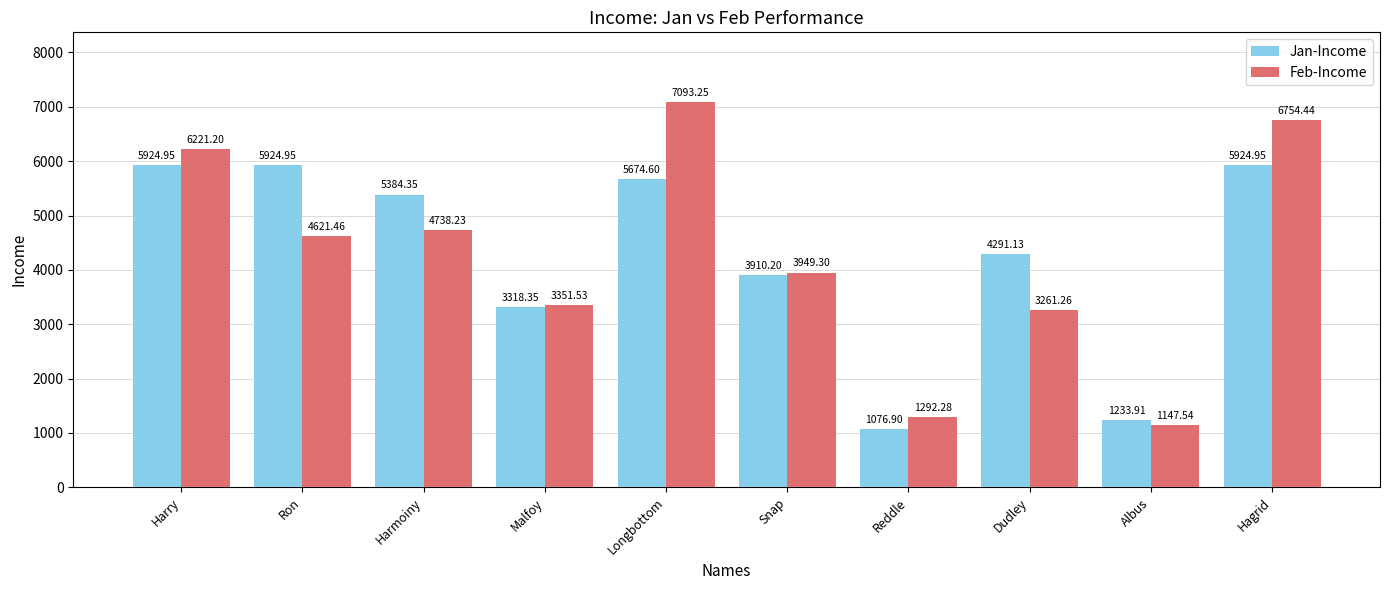

At which category is the sum across all series the highest?

Longbottom